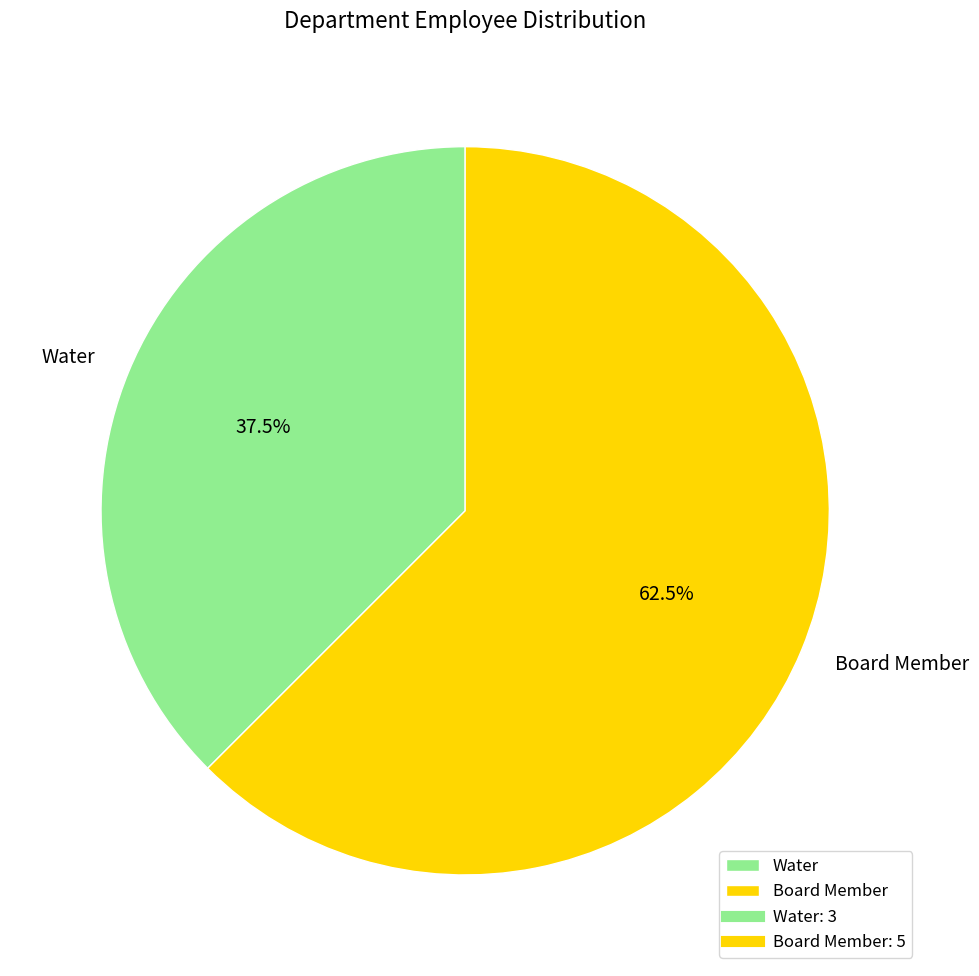

Is there any slice that represents more than half of the pie?

Yes